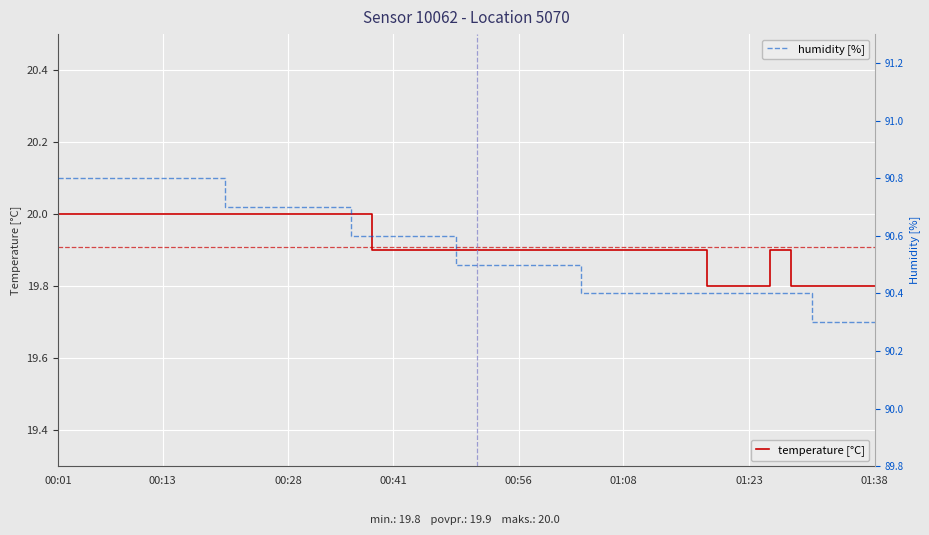

At which category does temperature [°C] reach its first local peak?

34